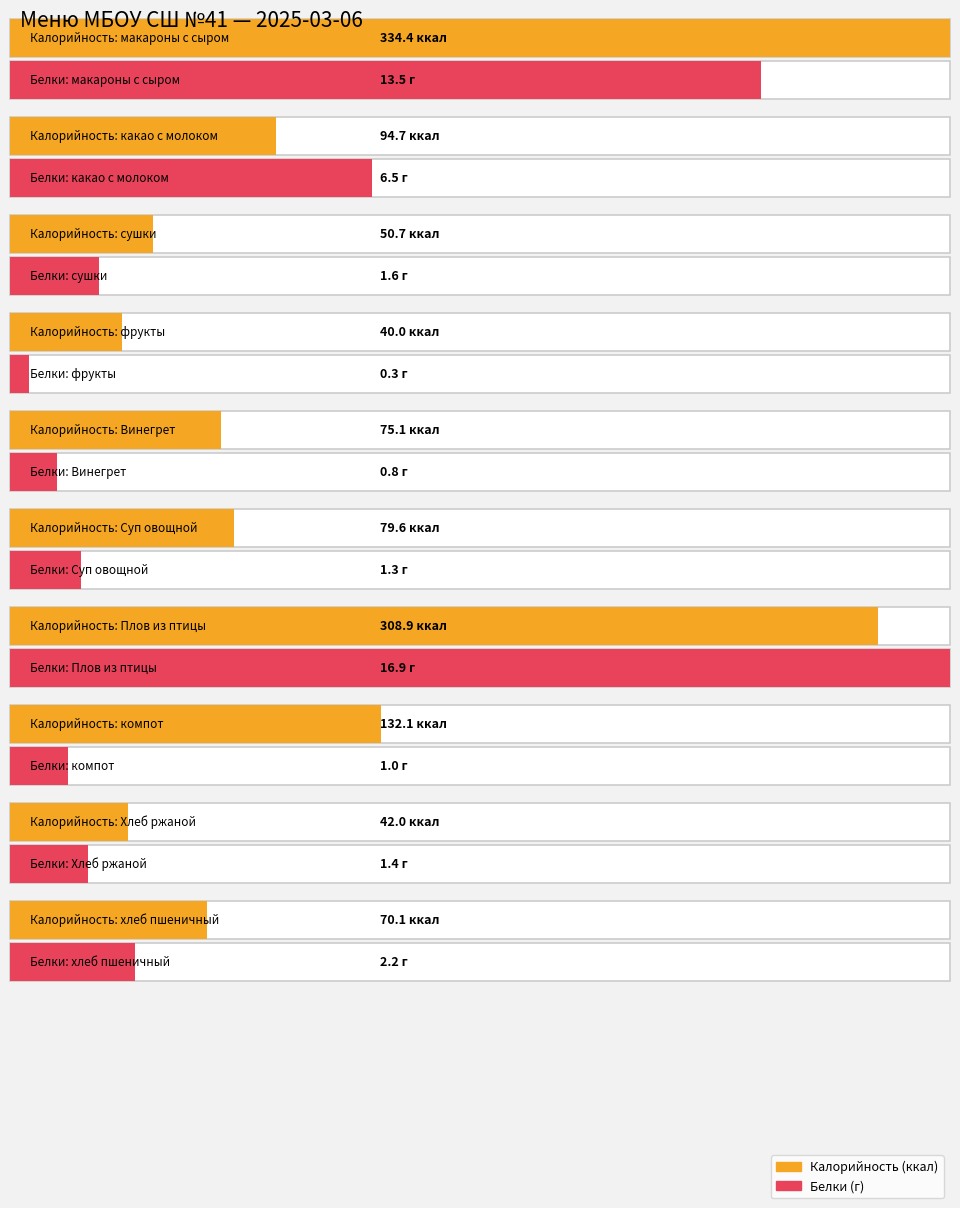

List the series in order of their overall mean, highest first.

Калорийность, Белки